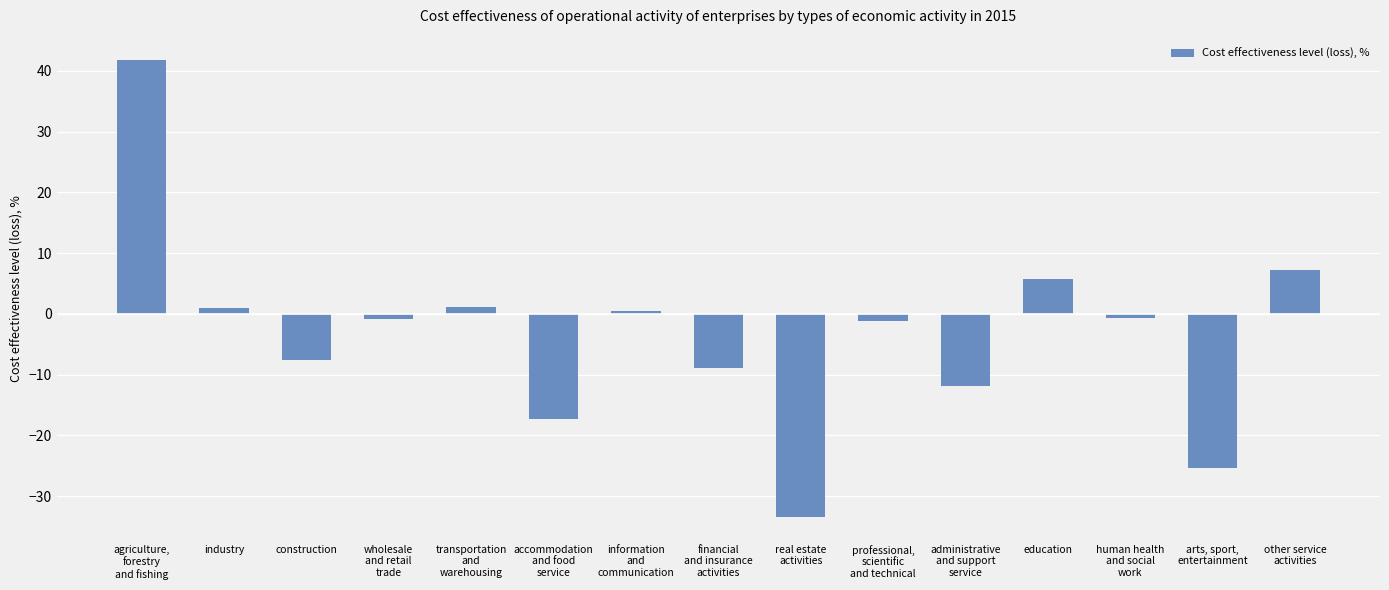

What is the label of the 12th bar from the left?

education